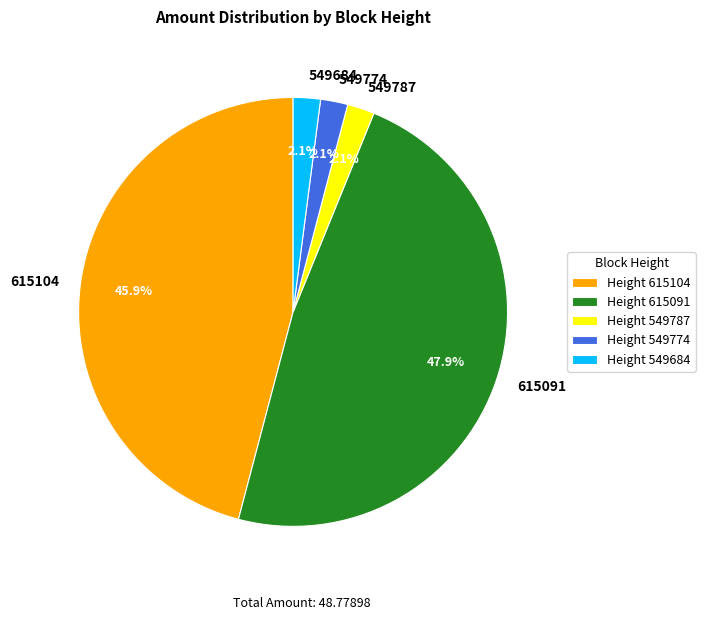

Does 549774 account for over 50% of the chart?

No